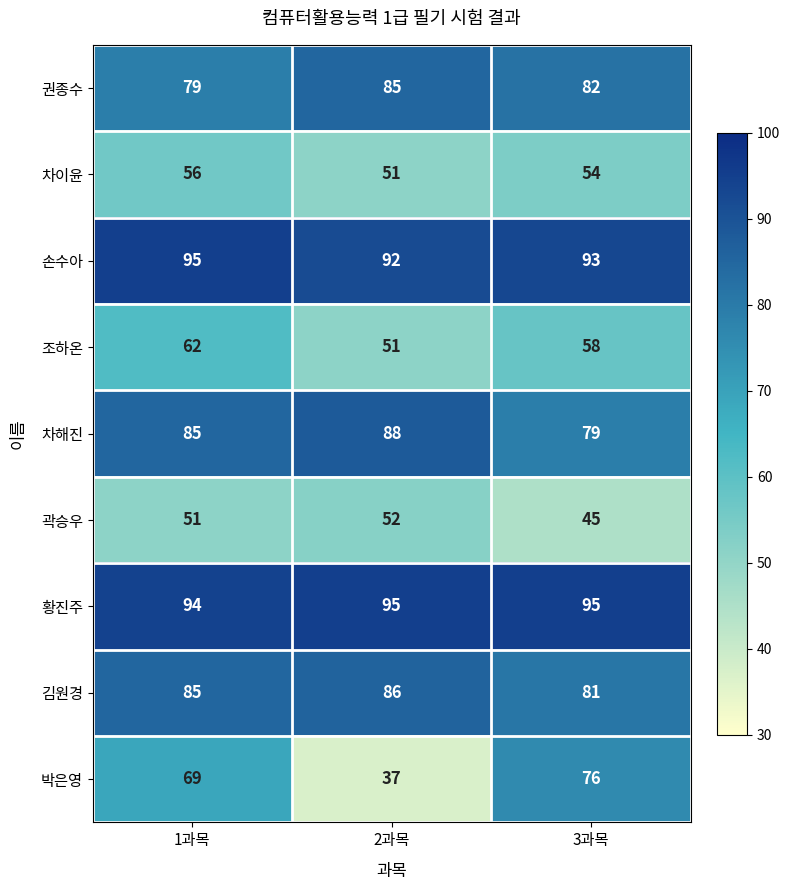

Reading right to left, what are all the values shown in this chart?

권종수: 3과목=82	2과목=85	1과목=79
차이윤: 3과목=54	2과목=51	1과목=56
손수아: 3과목=93	2과목=92	1과목=95
조하온: 3과목=58	2과목=51	1과목=62
차해진: 3과목=79	2과목=88	1과목=85
곽승우: 3과목=45	2과목=52	1과목=51
황진주: 3과목=95	2과목=95	1과목=94
김원경: 3과목=81	2과목=86	1과목=85
박은영: 3과목=76	2과목=37	1과목=69